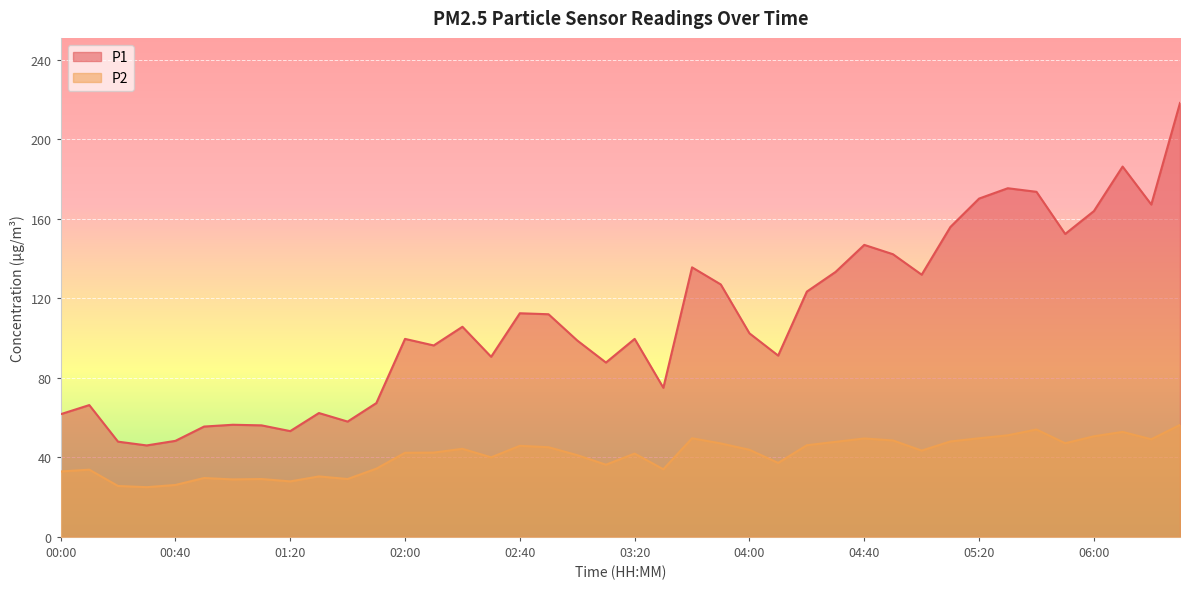

True or false: P1 has more than 1 interior local peaks.

True